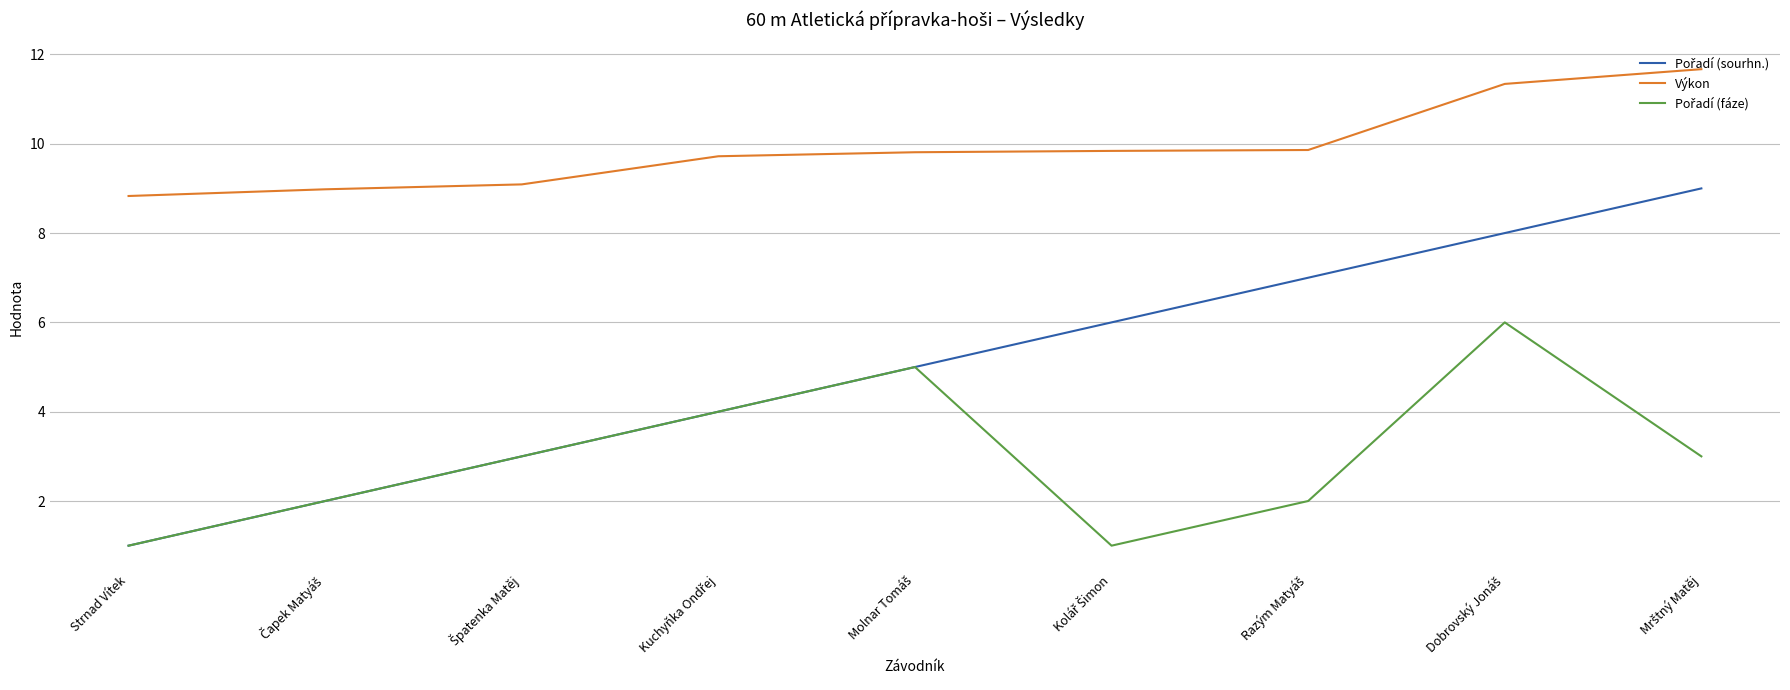

Which series has the largest total across all categories?

Výkon